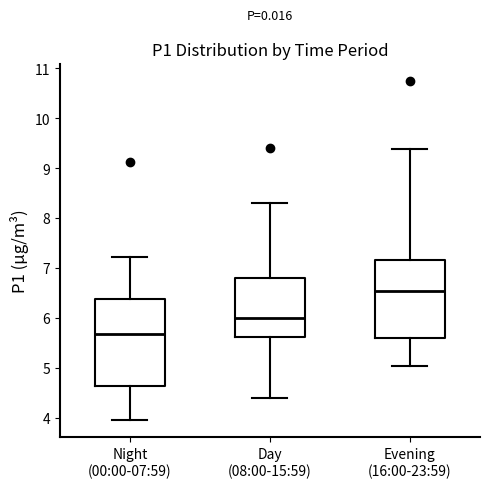

Which box has the highest median line?

Evening (16:00-23:59)